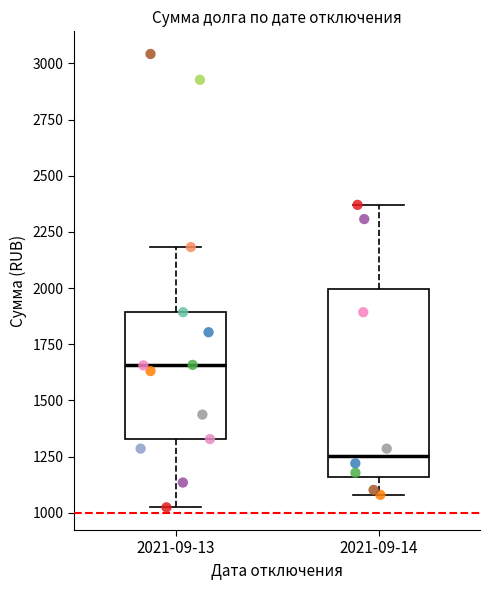

Which box's median line is the lowest?

2021-09-14